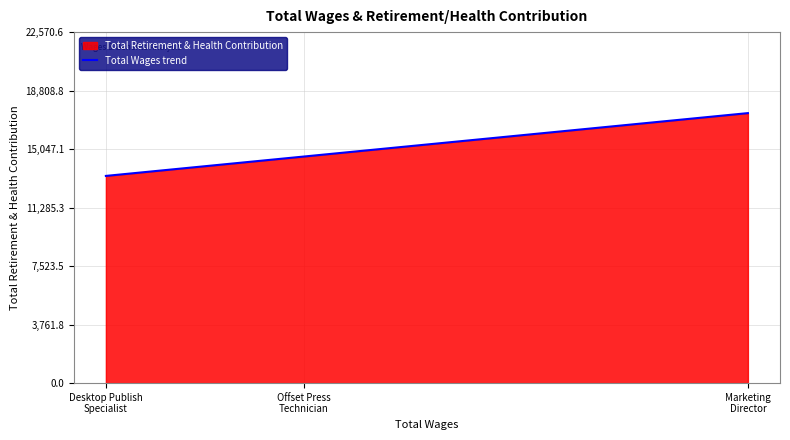

How many lines are shown in the chart?

1